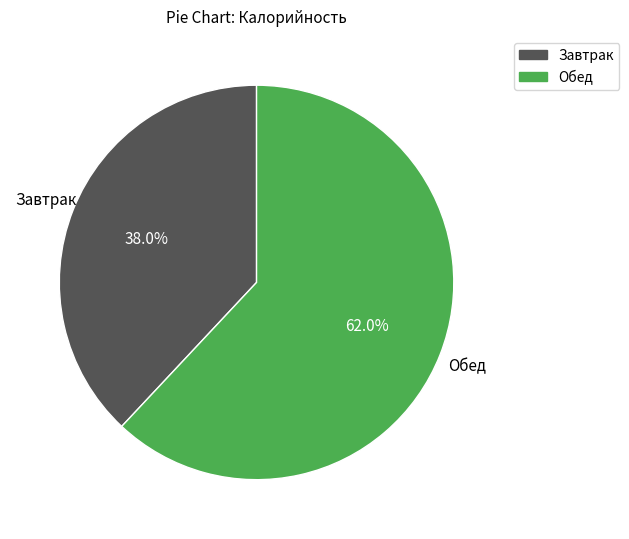

To the nearest percent, what is the average slice percentage?

50%